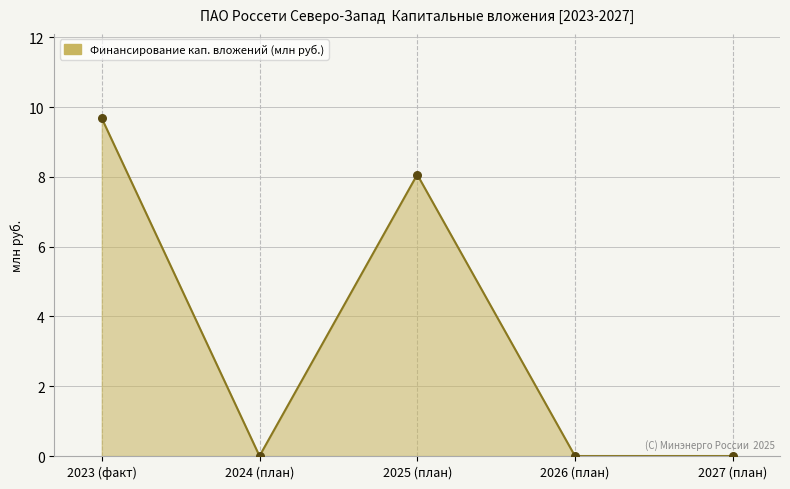

Which has a higher value, 2026 (план) or 2025 (план)?

2025 (план)